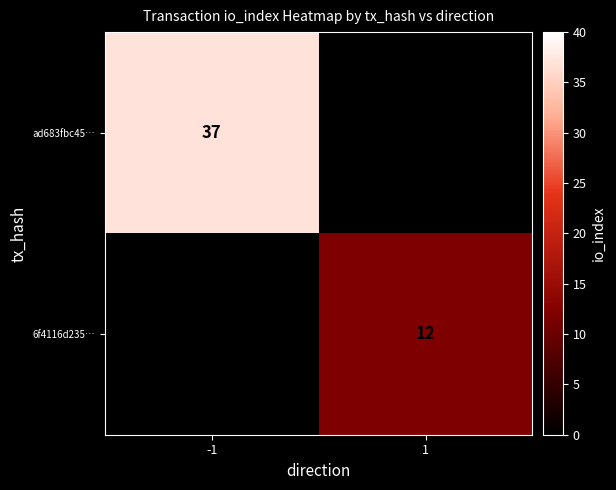

What is the spread (max minus min) of values at -1?

37